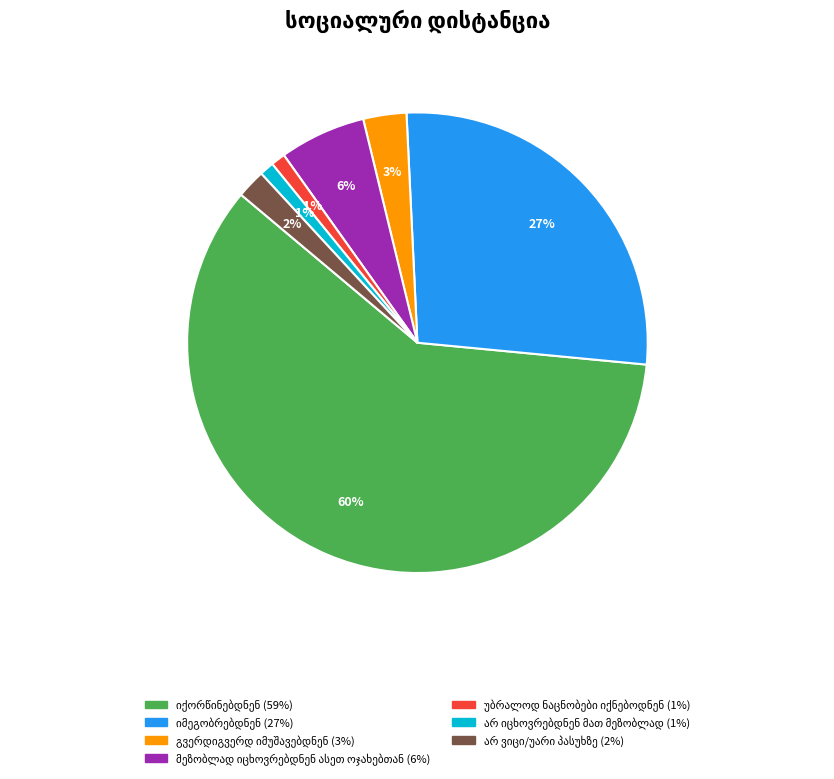

Does any single category account for the majority?

Yes